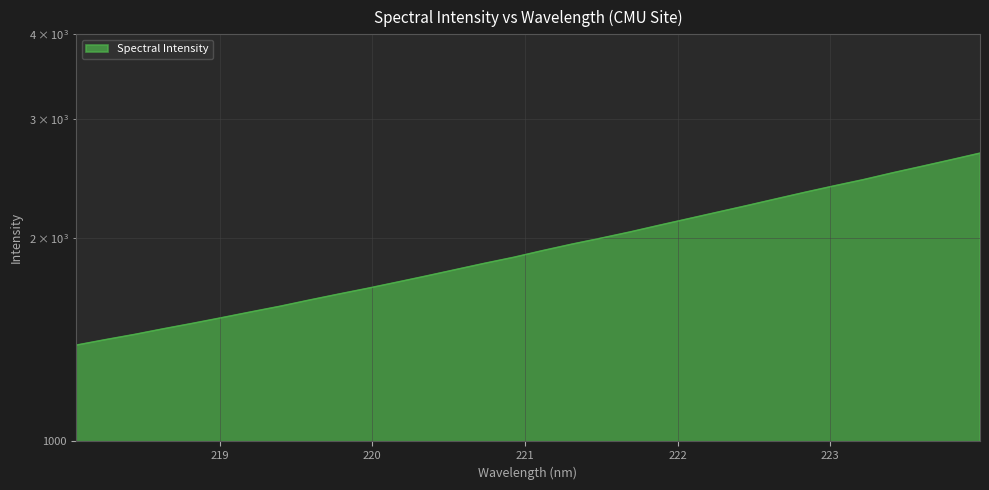

What is the difference between the values at 218.8244 and 218.6332?

27.5